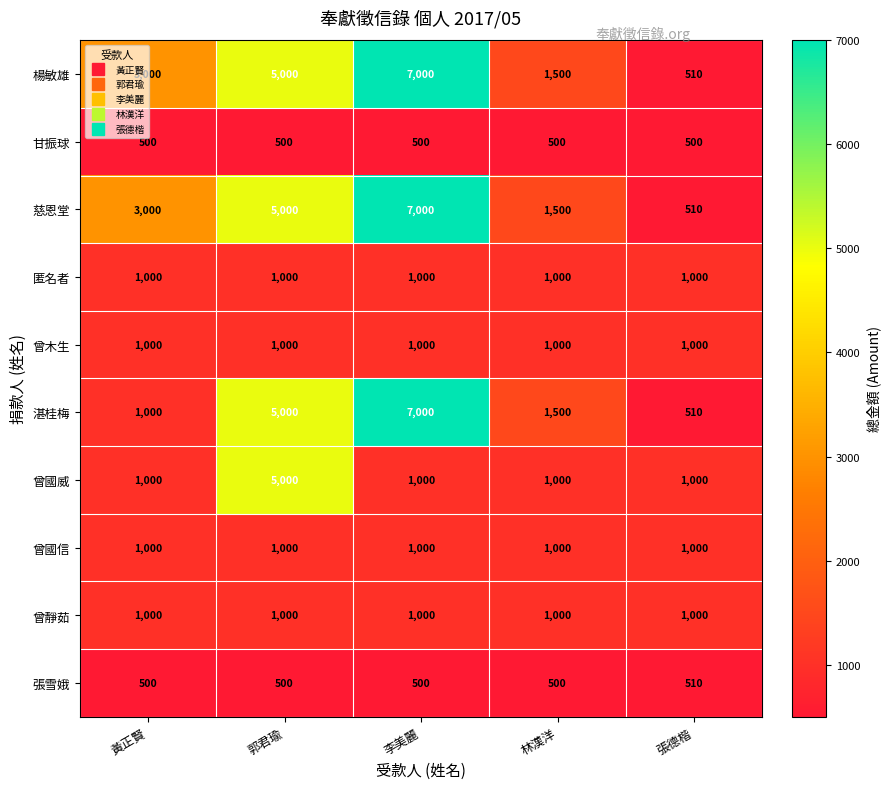

At which category does the chart reach its peak across all series?

李美麗